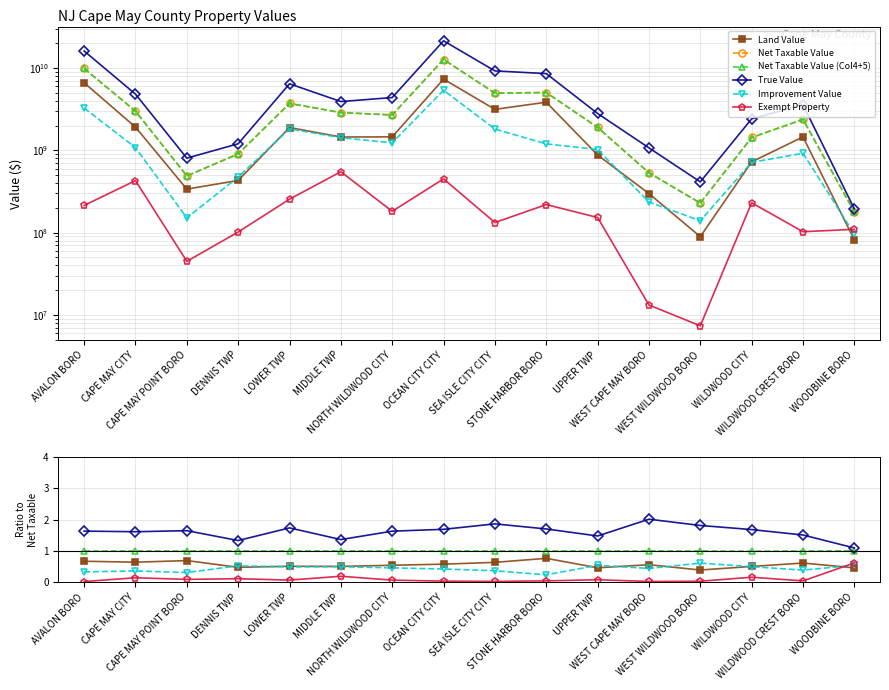

True or false: Improvement Value has a value of 0.1 at NORTH WILDWOOD CITY.

False